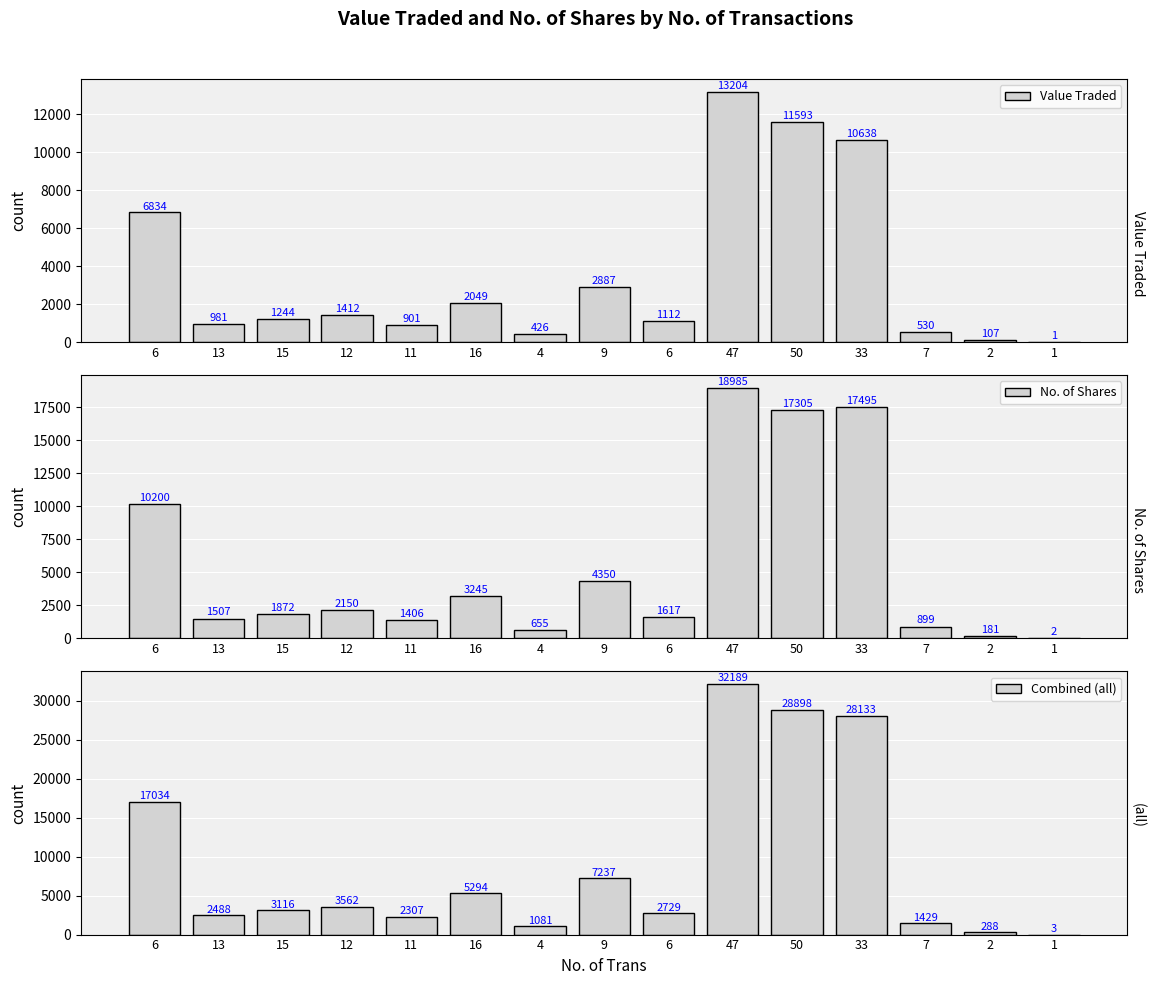

What is the difference between the maximum and minimum values in the No. of Shares series?

18983